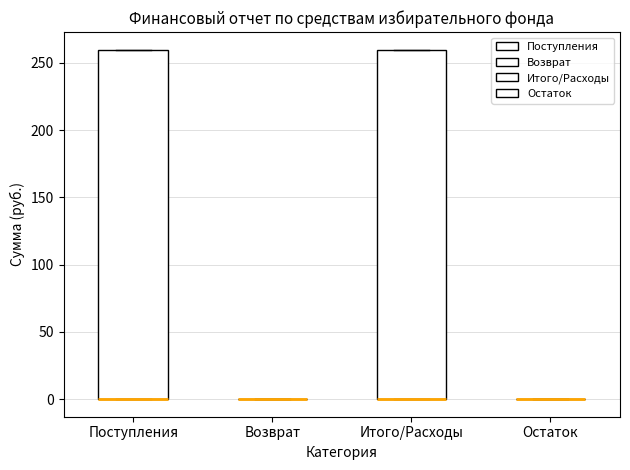

Reading left to right, read every box against the y-axis: the position of its median line, the range the box covers, and the ends of its whiskers. The values are not printed on the chart, so give them approximately, as read against the axis.

Поступления: median 0 (drawn on the box's lower edge), box 0 to 260, whiskers 0 to 260
Возврат: box collapsed to a line at 0, whiskers 0 to 0
Итого/Расходы: median 0 (drawn on the box's lower edge), box 0 to 260, whiskers 0 to 260
Остаток: box collapsed to a line at 0, whiskers 0 to 0